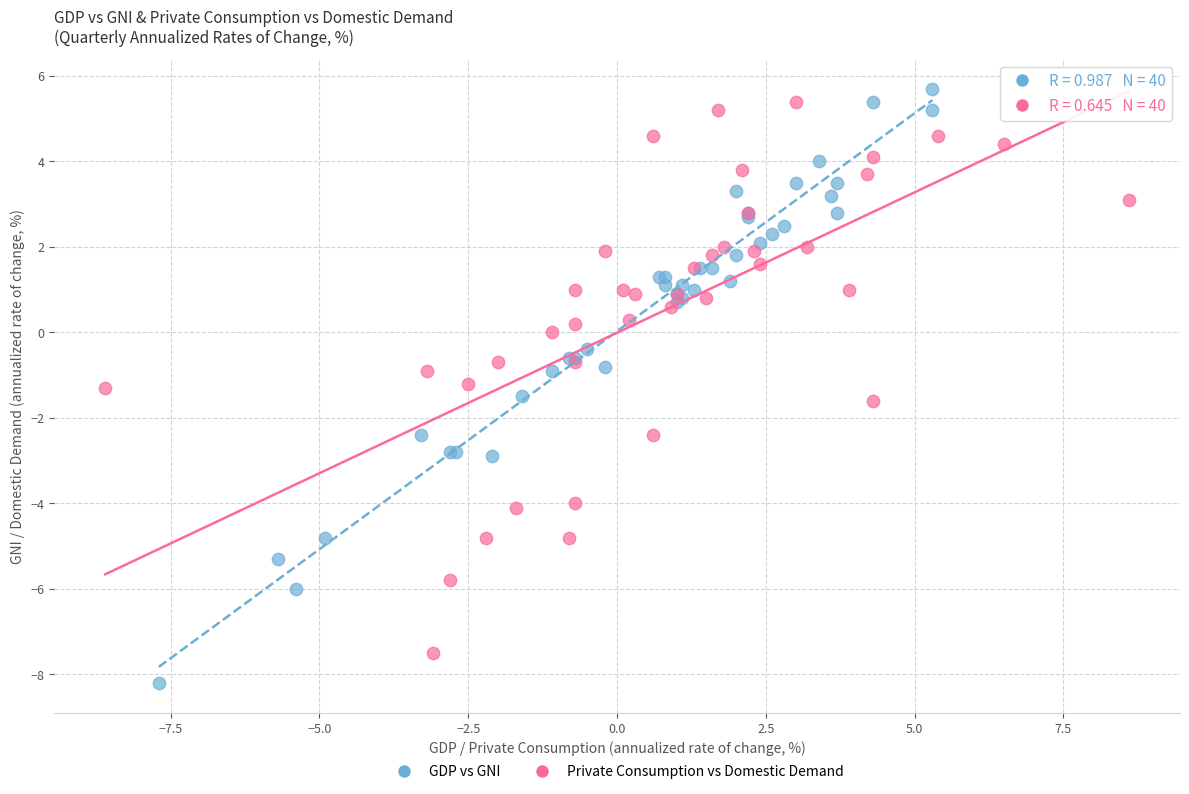

Which series contains the lowest Y value?

GDP vs GNI